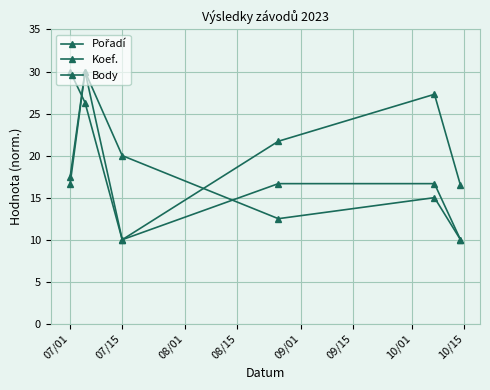

List the series in order of their peak value, lowest first.

Pořadí, Koef., Body